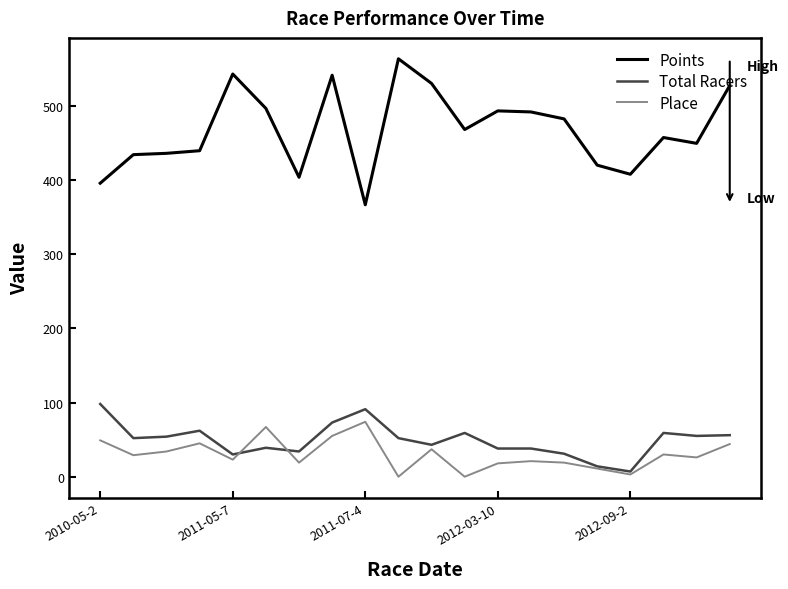

Which series has the largest total across all categories?

Points